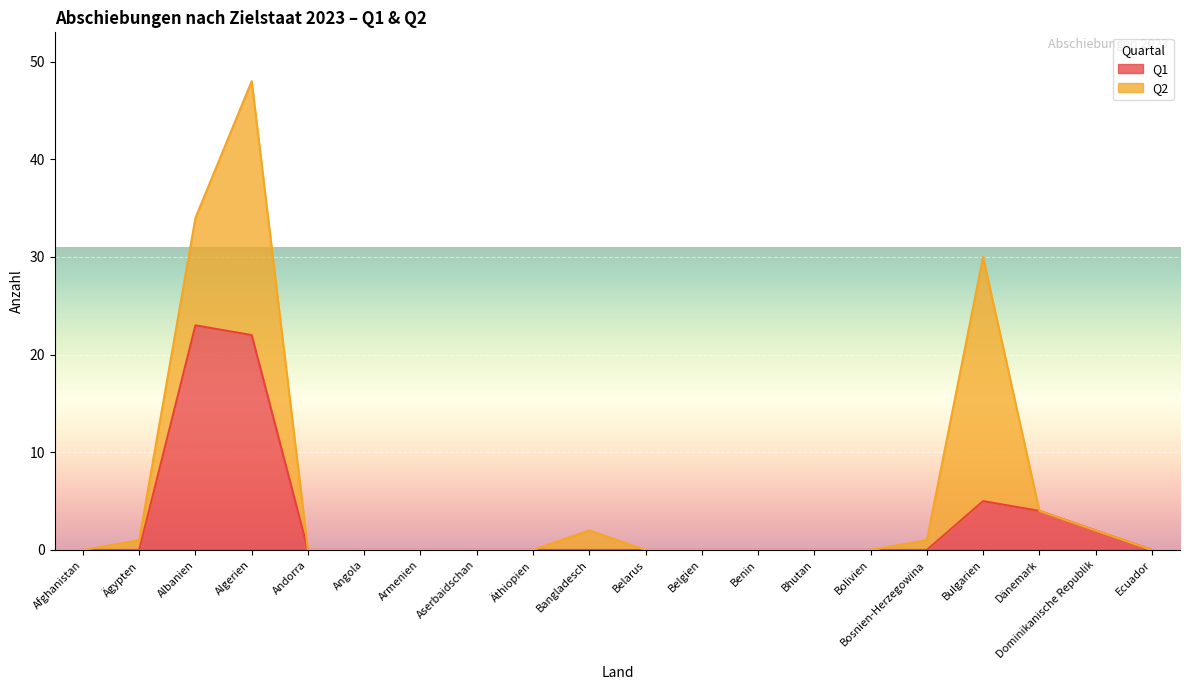

What is the label of the 6th point from the left?

Angola